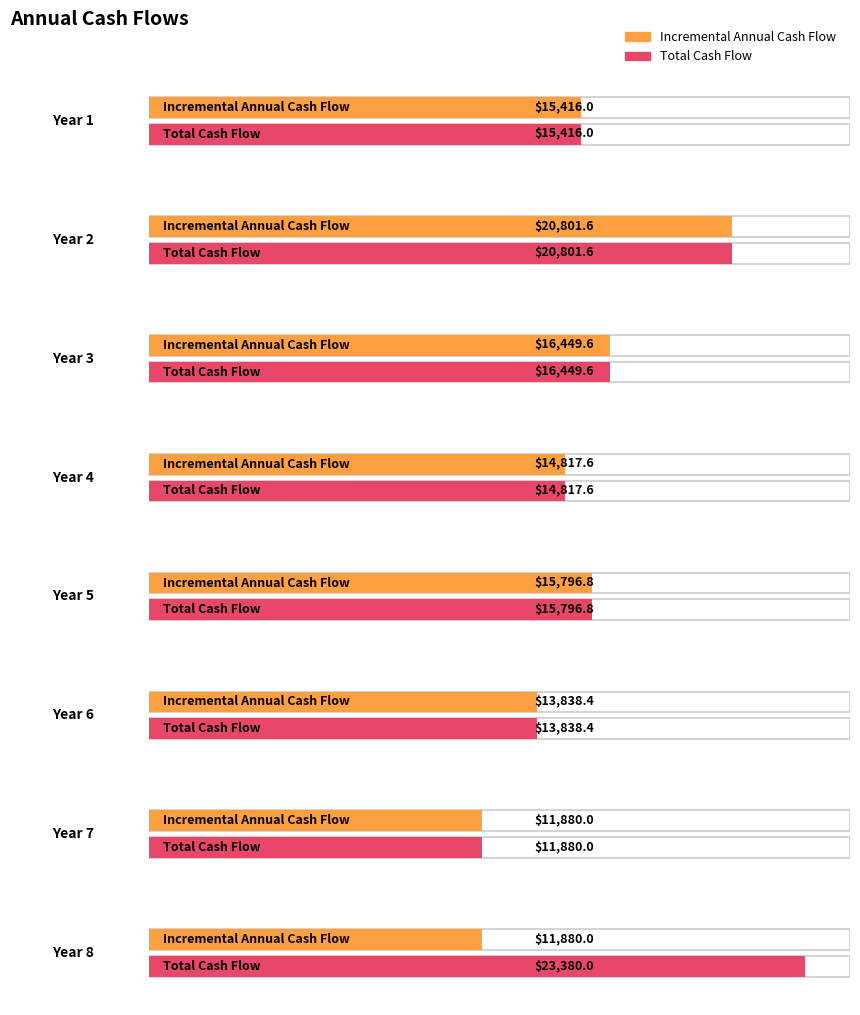

What is the difference between the maximum and minimum values in the Incremental Annual Cash Flow series?

8921.6